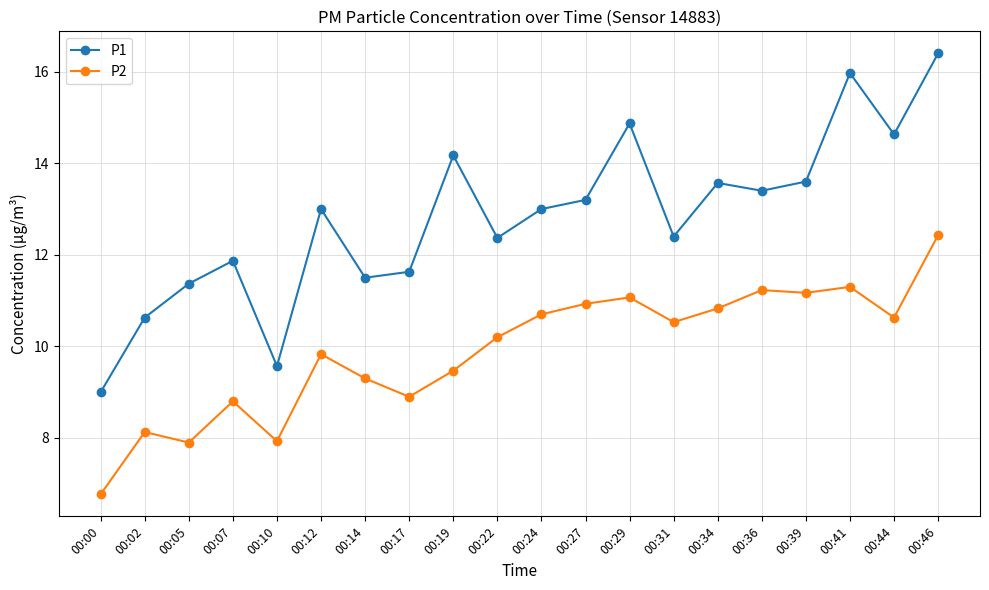

Reading left to right, list all the values displayed in this chart.

P1: 00:00=9.0	00:02=10.6	00:05=11.4	00:07=11.9	00:10=9.6	00:12=13.0	00:14=11.5	00:17=11.6	00:19=14.2	00:22=12.4	00:24=13.0	00:27=13.2	00:29=14.9	00:31=12.4	00:34=13.6	00:36=13.4	00:39=13.6	00:41=16.0	00:44=14.6	00:46=16.4
P2: 00:00=6.8	00:02=8.1	00:05=7.9	00:07=8.8	00:10=7.9	00:12=9.8	00:14=9.3	00:17=8.9	00:19=9.5	00:22=10.2	00:24=10.7	00:27=10.9	00:29=11.1	00:31=10.5	00:34=10.8	00:36=11.2	00:39=11.2	00:41=11.3	00:44=10.6	00:46=12.4